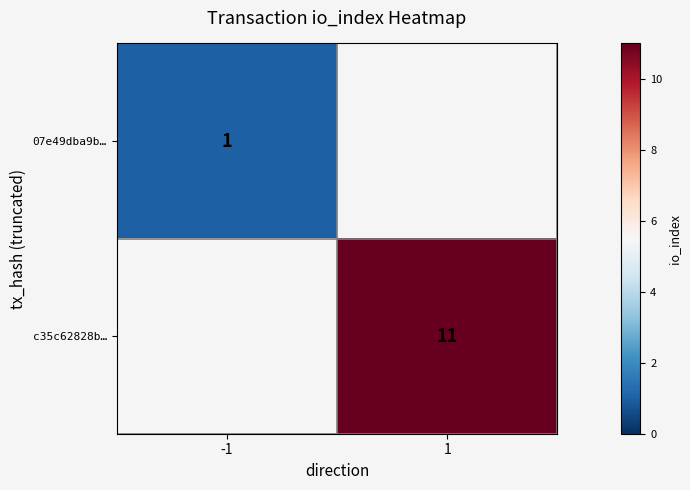

Which has a higher value, -1 or 1?

1